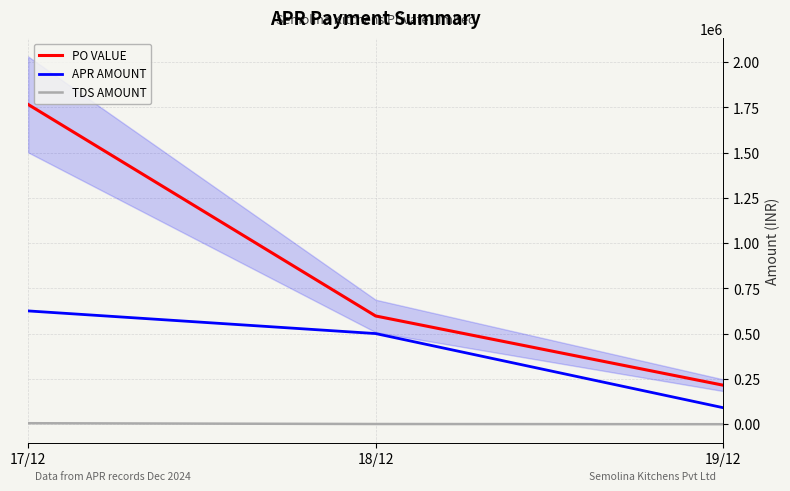

What is the total value across all series at 19/12?

307070.4